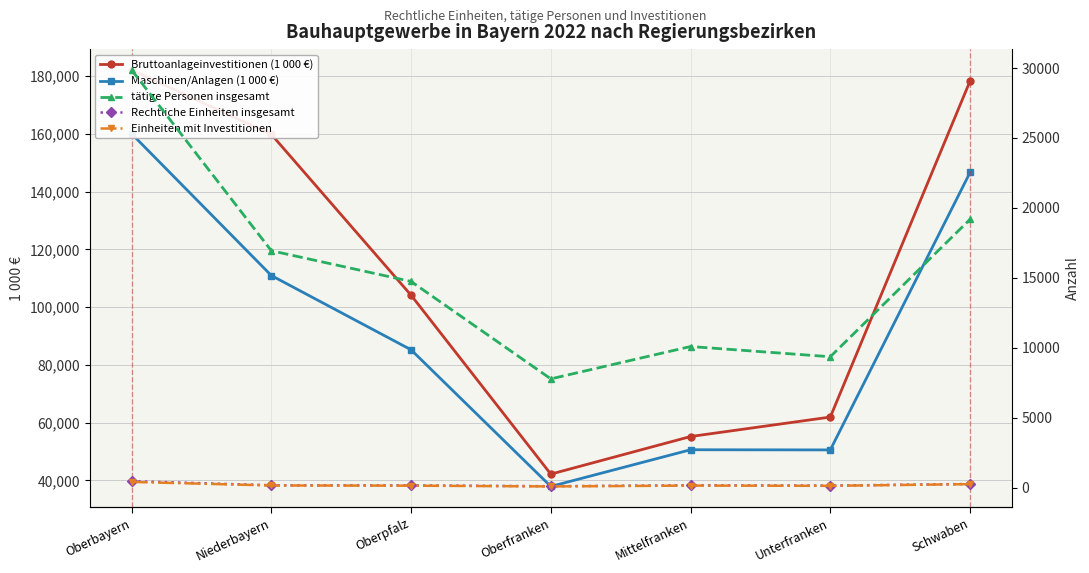

At which category does the chart reach its peak across all series?

Oberbayern